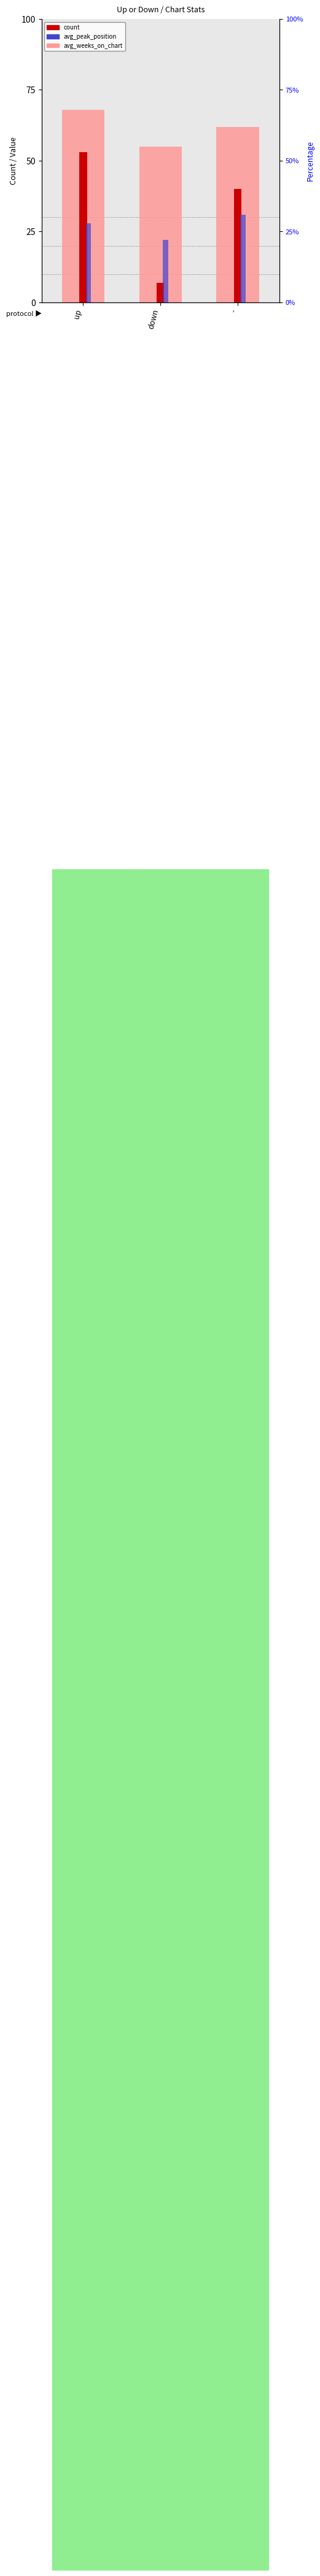

Reading left to right, extract all data points from this chart.

avg_weeks_on_chart: up=68	down=55	-=62
count: up=53	down=7	-=40
avg_peak_position: up=28	down=22	-=31